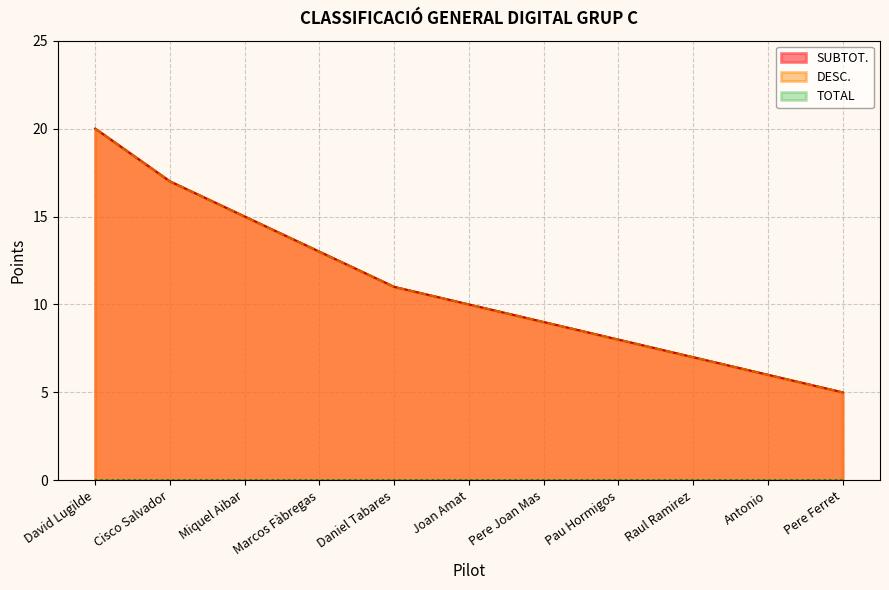

Which series changed the most between Miquel Aibar and Joan Amat?

SUBTOT.